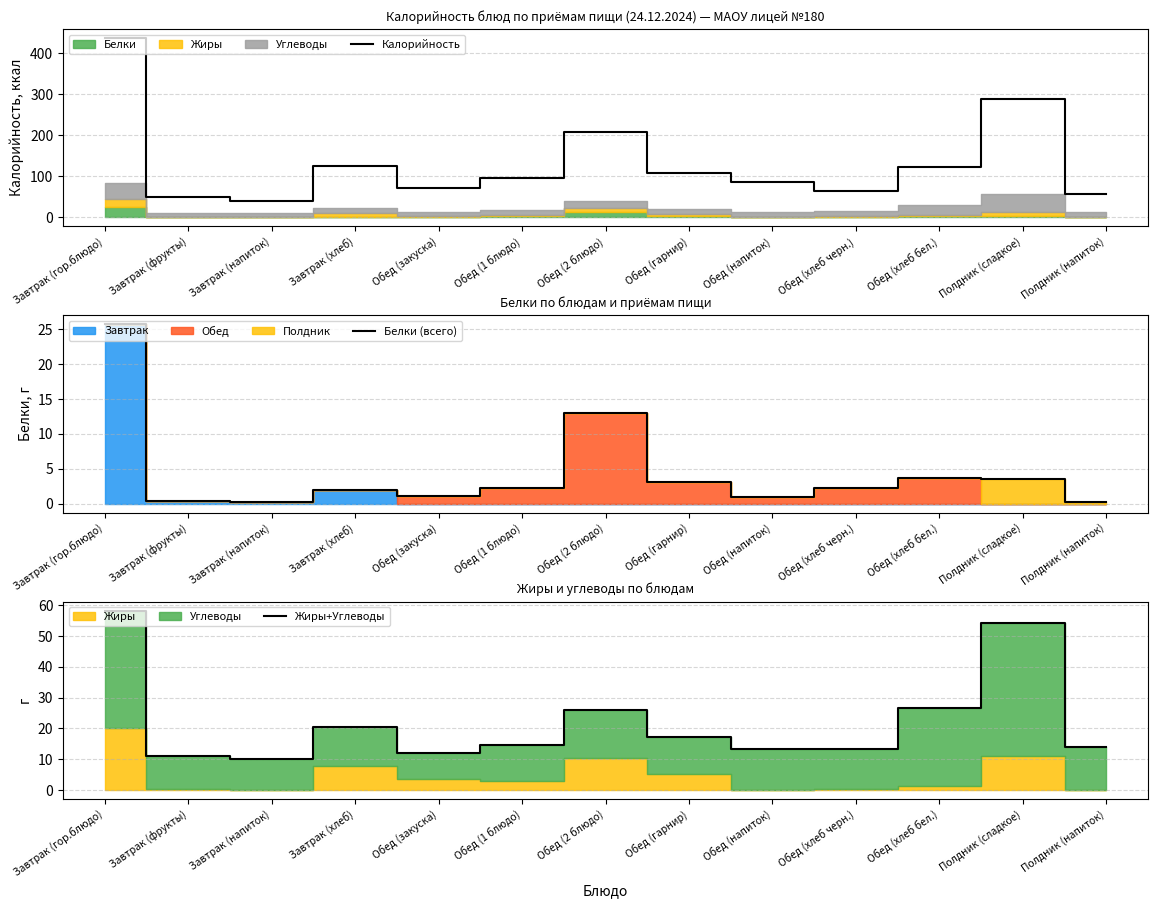

Is it true that Белки (всего) equals 3.1 at Обед (гарнир)?

True